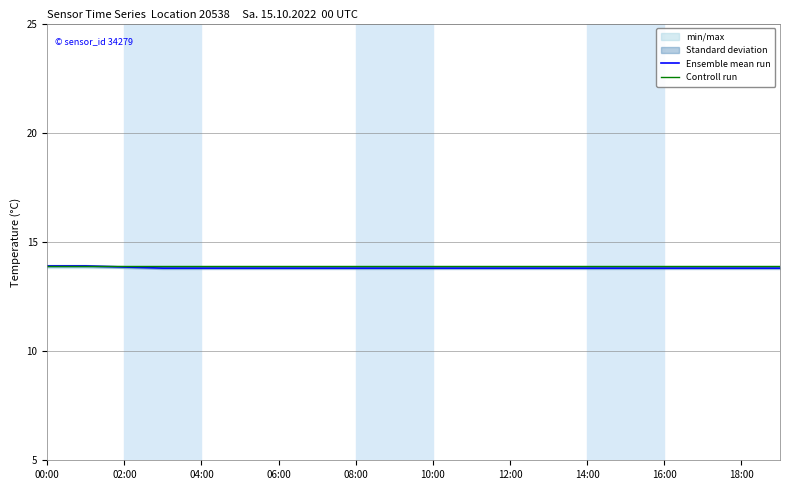

What is the minimum value for Controll run?

13.9